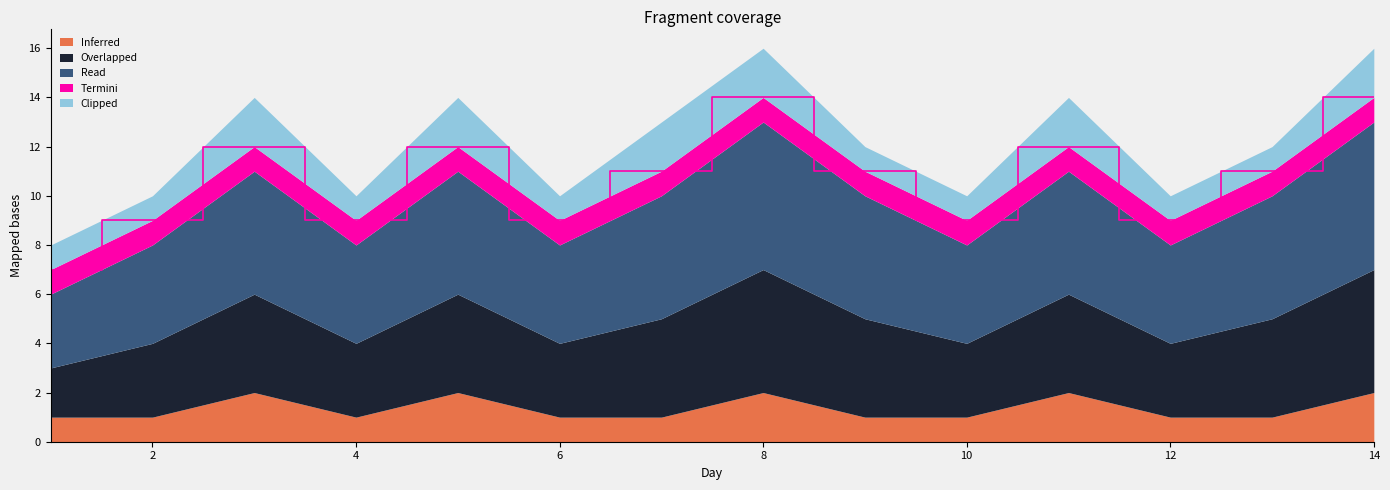

How many values in the Read series are below 5?

6